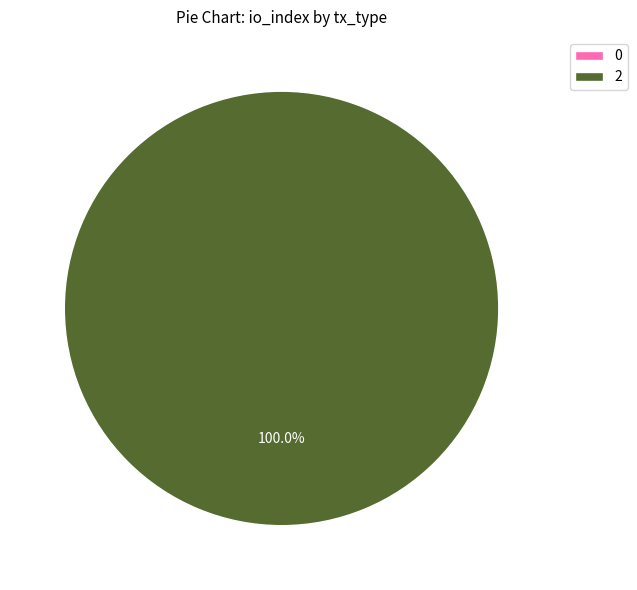

Which slice is the largest?

Regular (io_index=2)